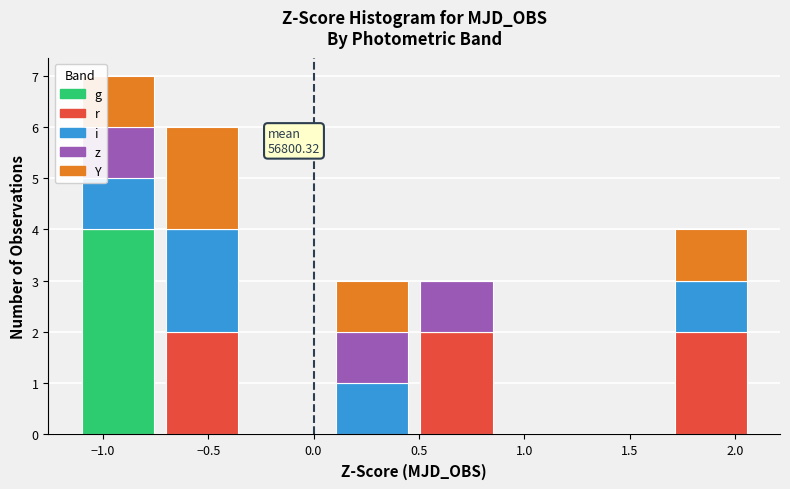

Which range on the x-axis has the tallest stacked bar (by total height)?

-1.15 to -0.75